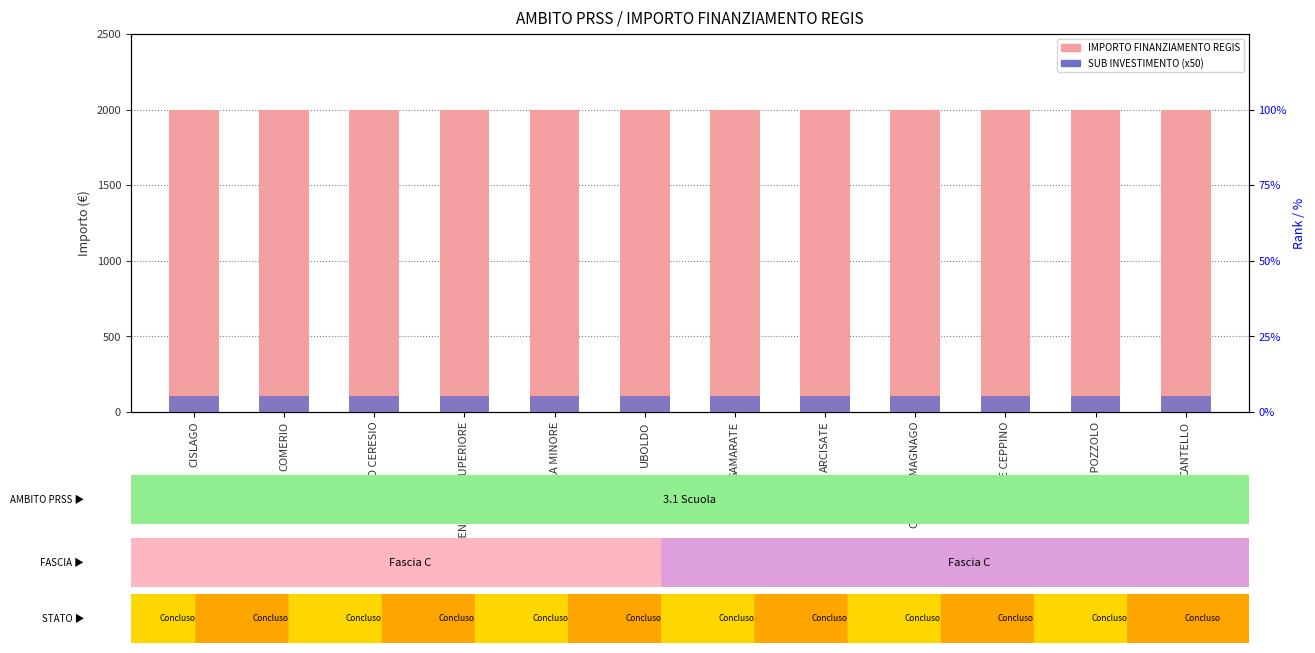

How many groups of bars are there?

12